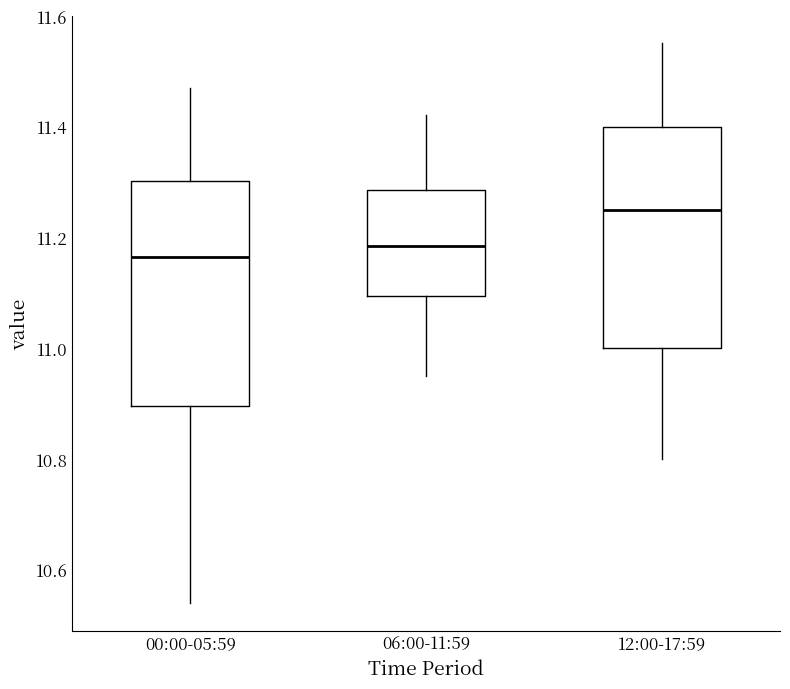

Reading left to right, transcribe this box plot: for each box, give where its median line is, the range the box spans, and where its two whiskers end, as read against the y-axis. The values are not printed on the chart, so give them approximately, as read against the axis.

00:00-05:59: median 11.16, box 10.90 to 11.30, whiskers 10.54 to 11.48
06:00-11:59: median 11.18, box 11.10 to 11.28, whiskers 10.96 to 11.42
12:00-17:59: median 11.26, box 11.00 to 11.40, whiskers 10.80 to 11.56